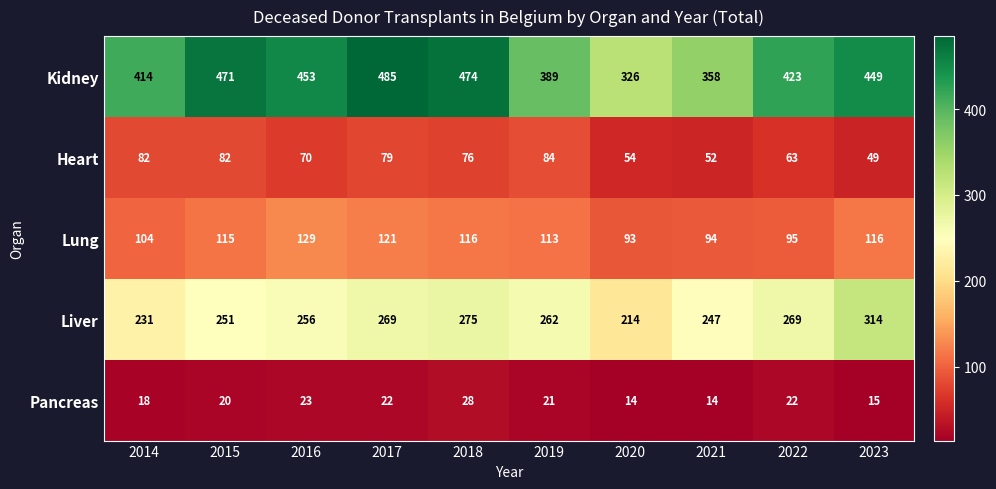

What is the sum of all Liver values?

2588